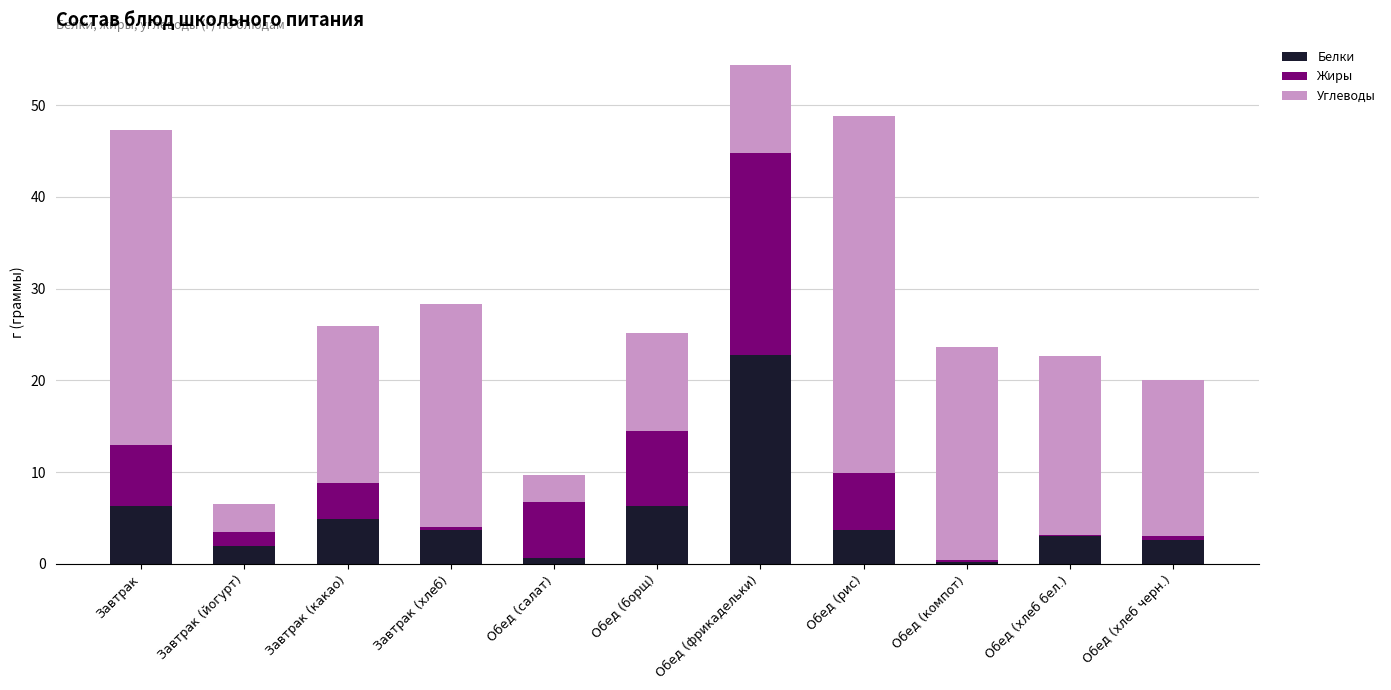

At which category is the sum across all series the highest?

Обед (фрикадельки)